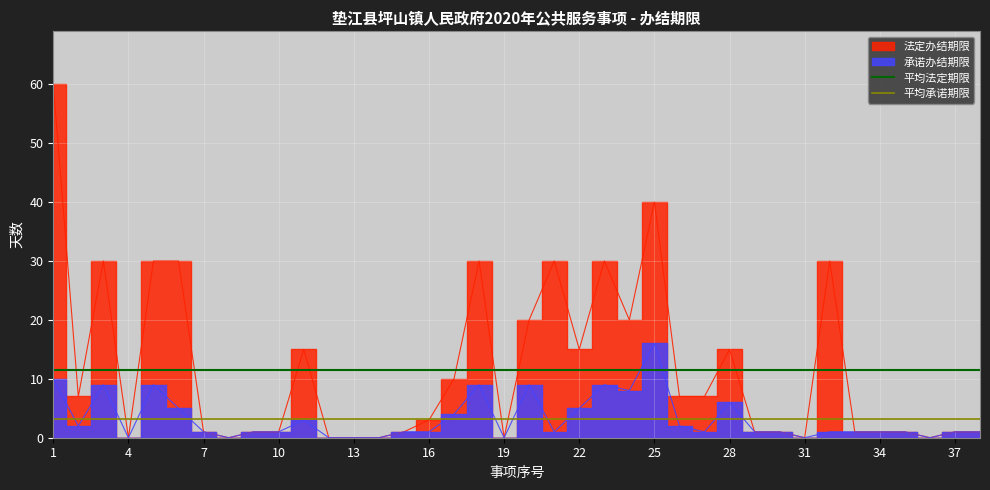

What is the sum of the 平均法定期限 values at 4 and 1?

23.2